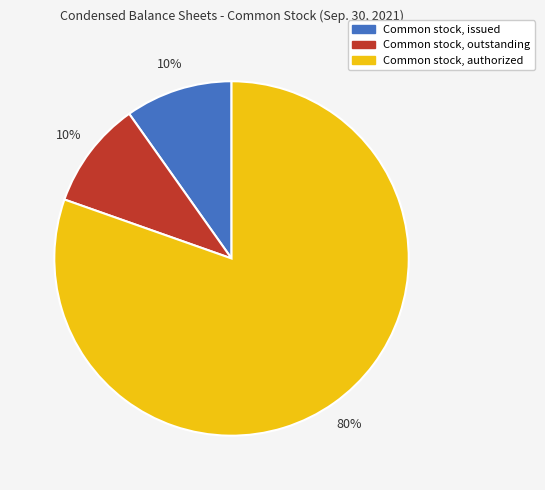

What is the largest slice in the pie chart?

Common stock, authorized